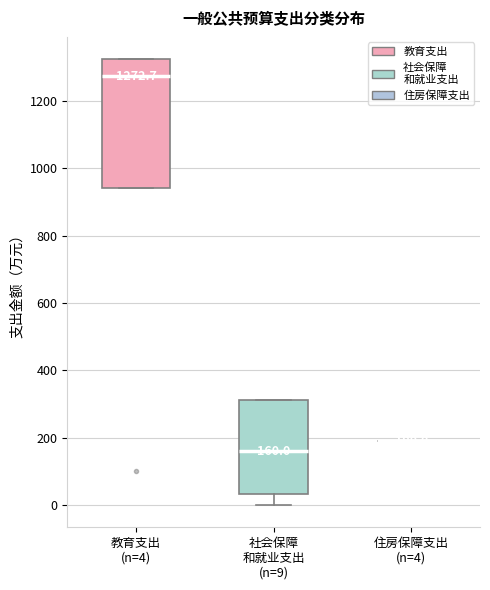

Which box is the tallest, from its lower edge to its upper edge?

教育支出 (n=4)